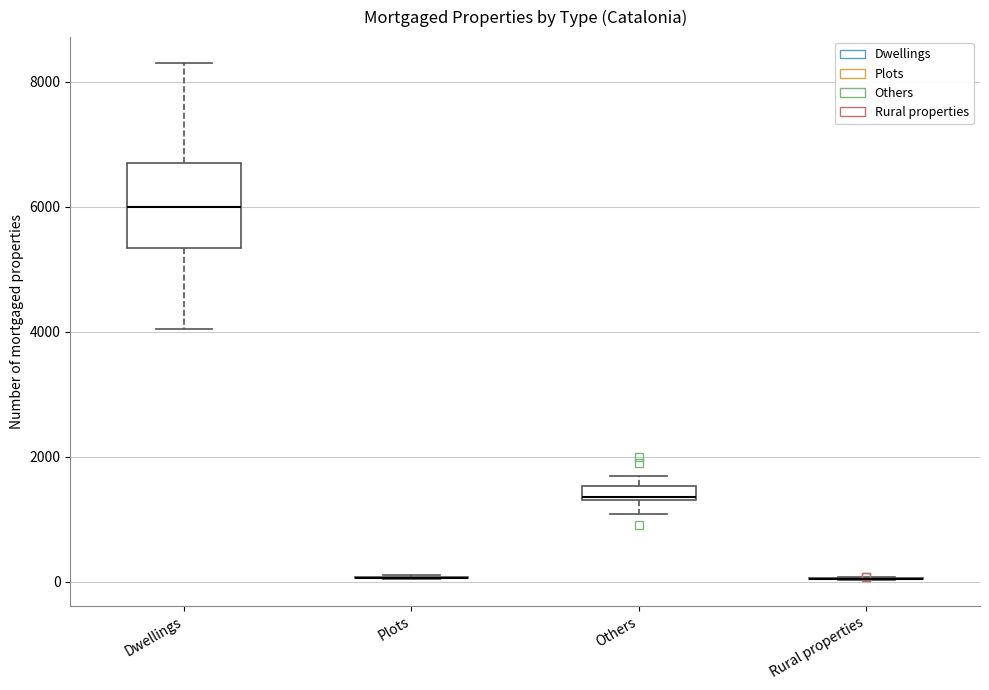

Comparing the boxes themselves (not the whiskers), which one is the tallest?

Dwellings